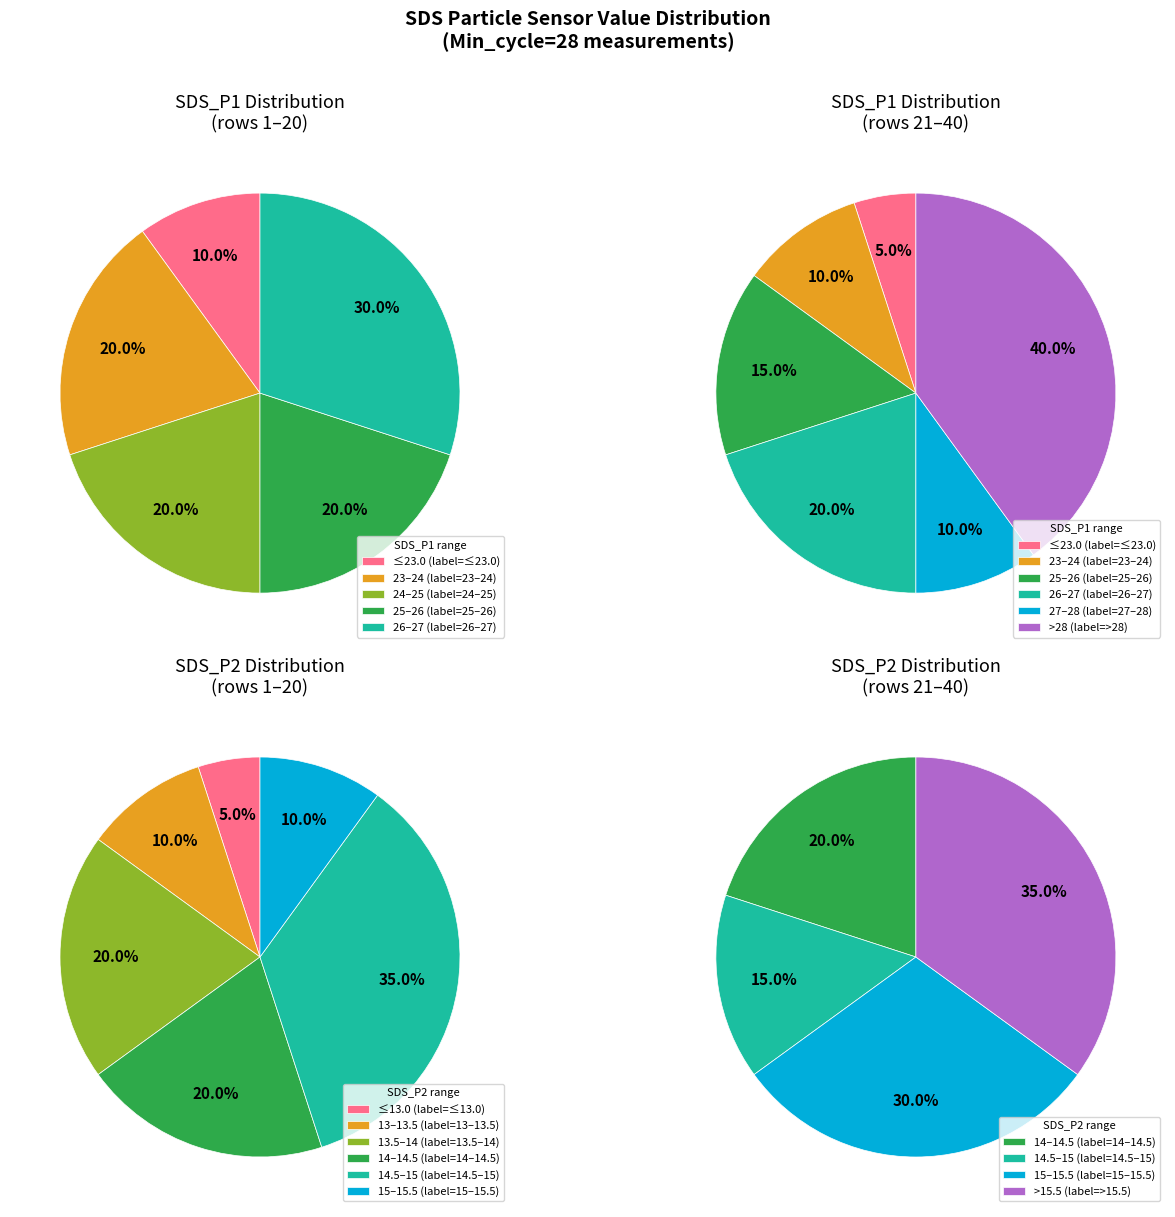

Does 1 represent more than half of the total?

No